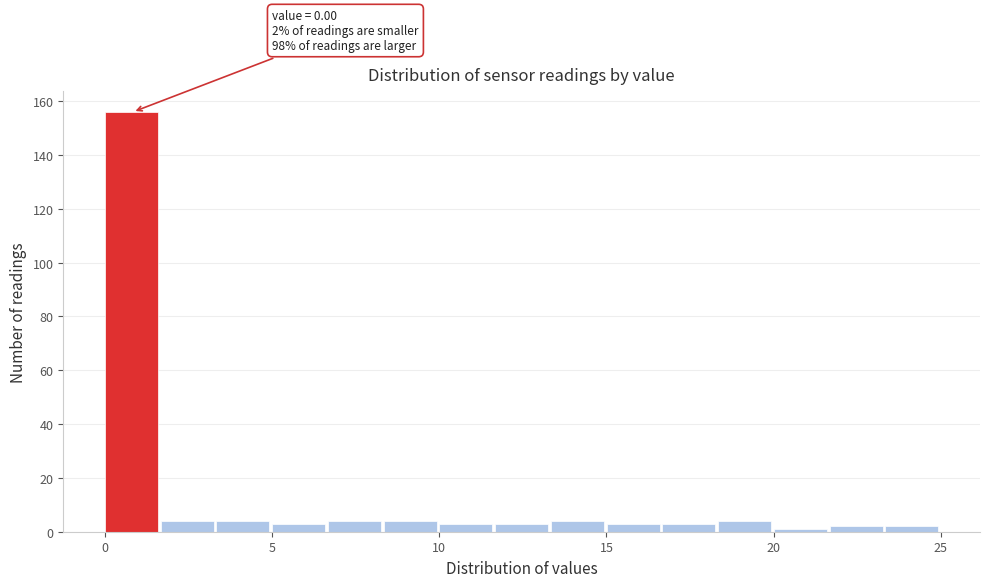

Read against the x-axis, roughly where is the centre of the tallest bar?

1.0